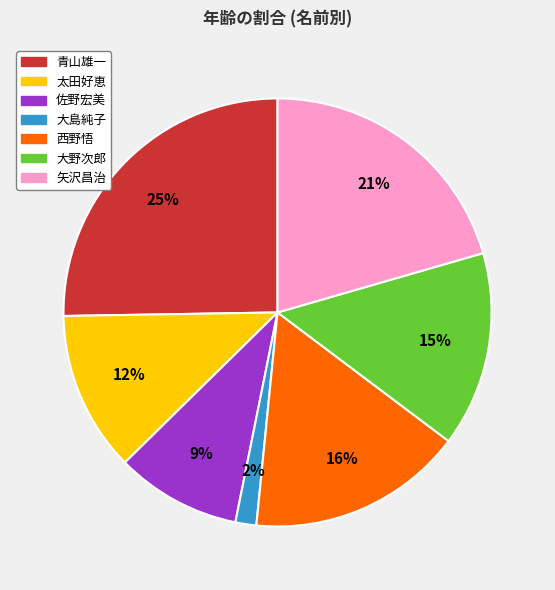

To the nearest percent, what is the average slice percentage?

14%